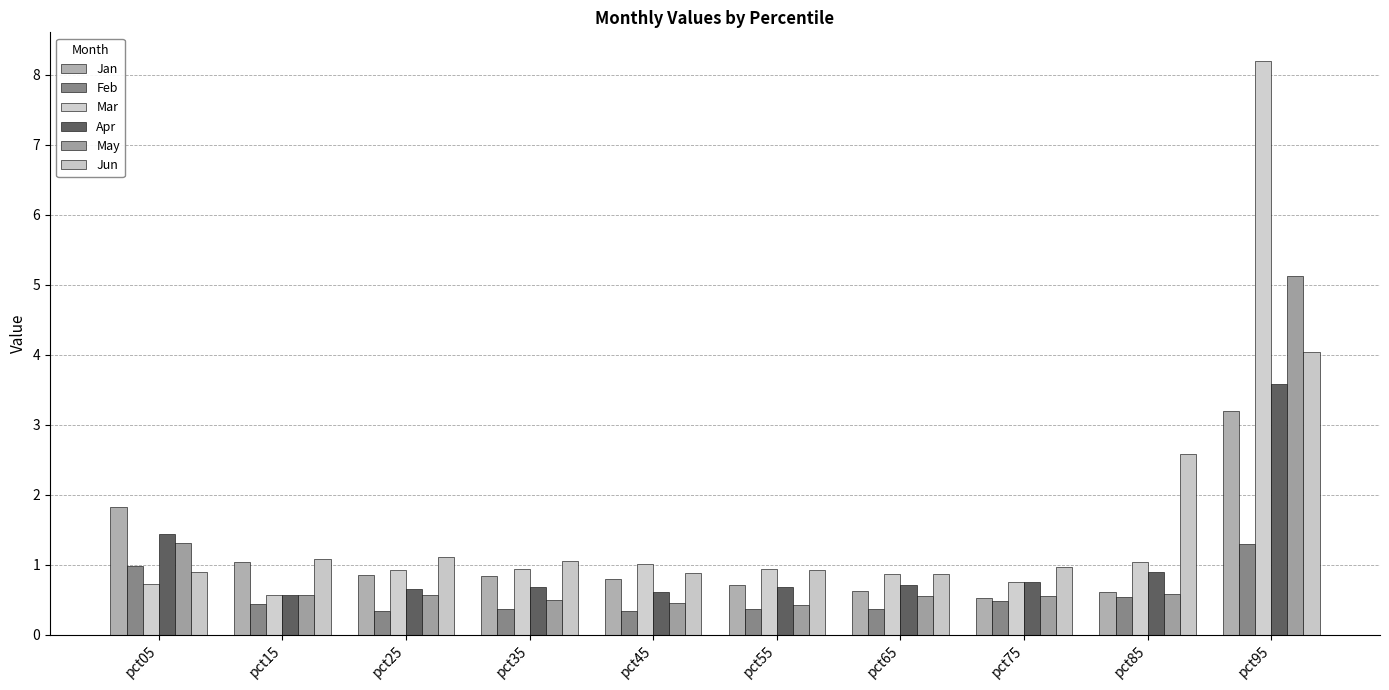

What is the sum of the Apr values at pct35 and pct65?

1.4